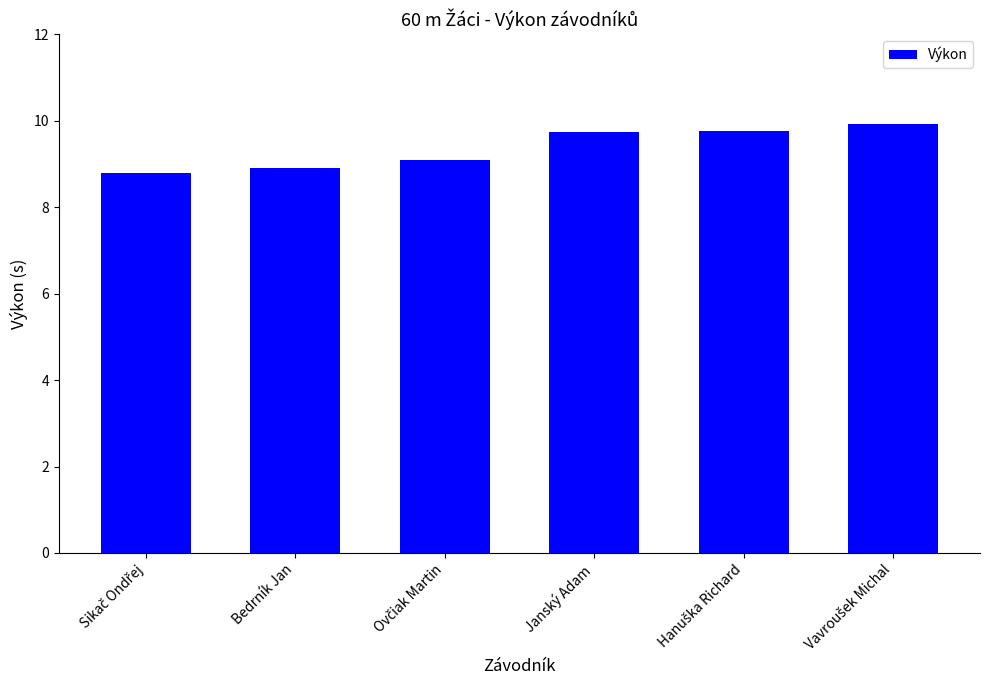

Count the number of values greater than 9.

4